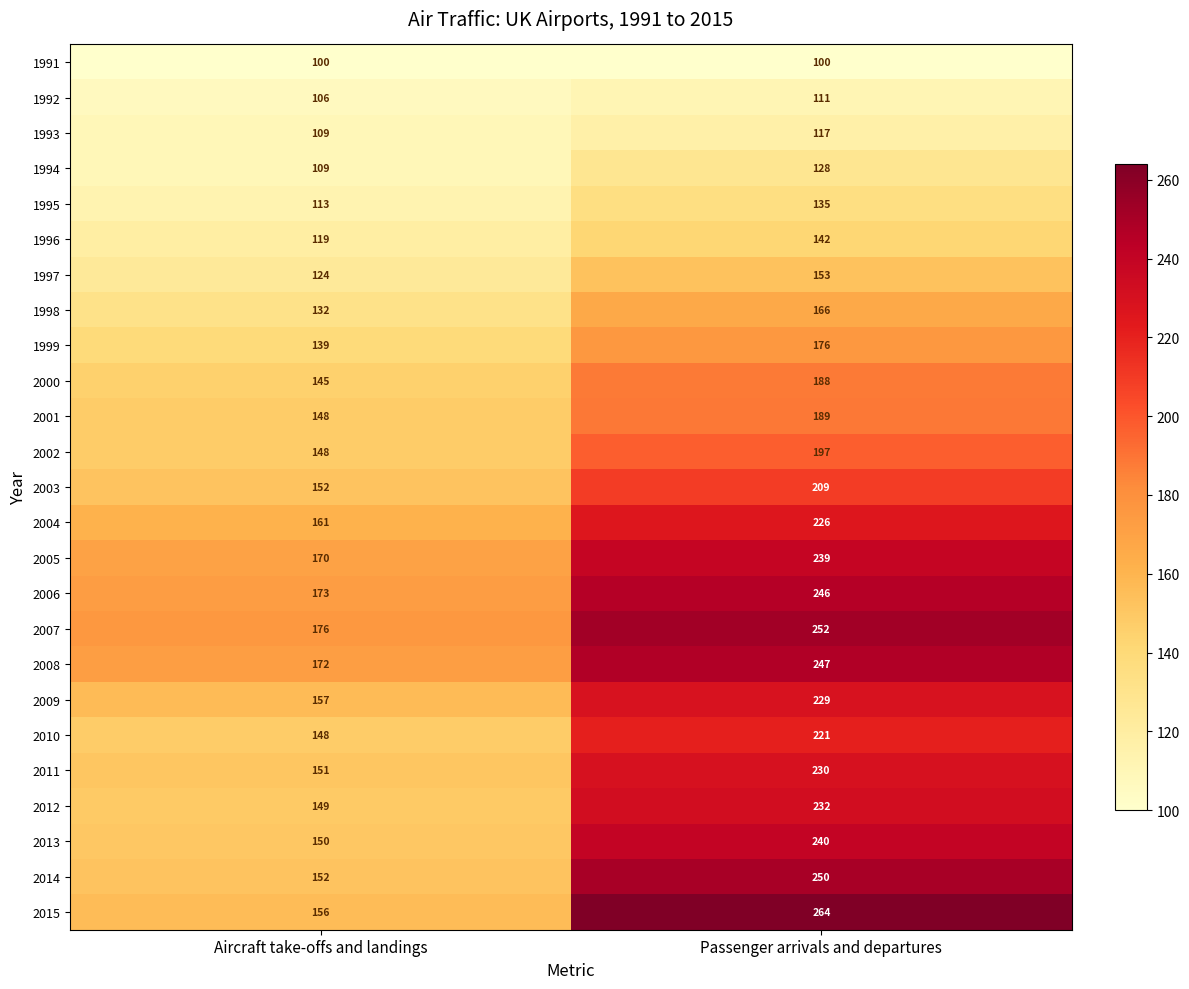

What is the maximum value shown in the chart?

264